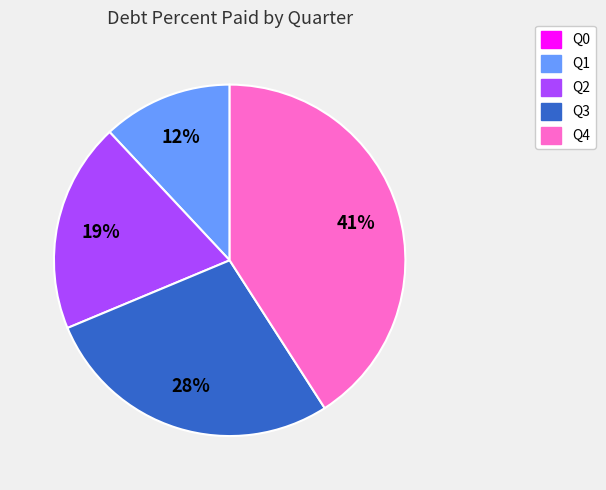

To the nearest percent, what portion does Q2 represent?

19%